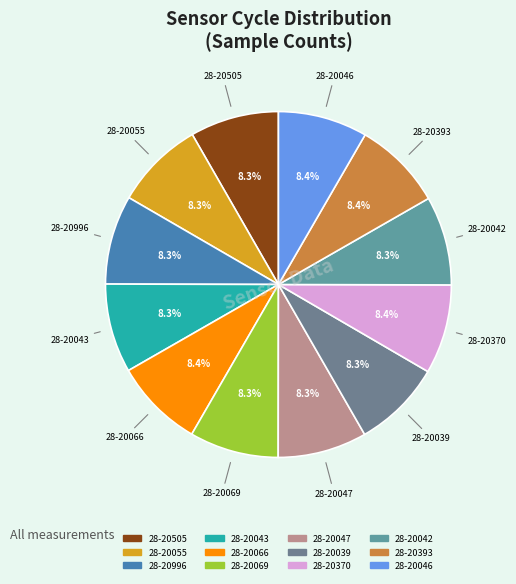

The 28-20505 slice represents 8% of the pie. True or false?

True